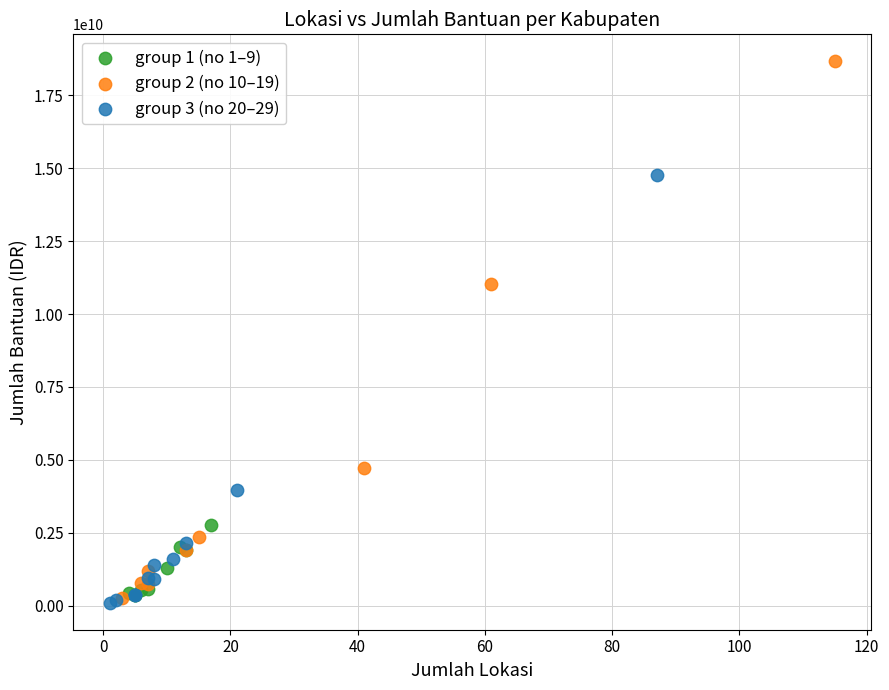

Which series reaches the maximum Y coordinate?

group 2 (no 10–19)